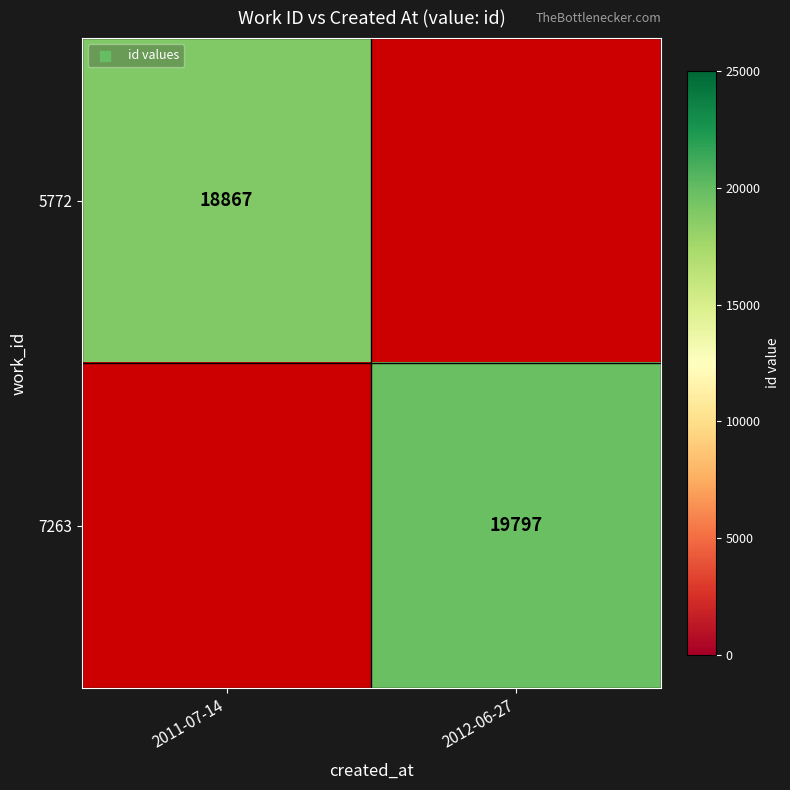

The value of 5772 at 2011-07-14 is 7681. True or false?

False